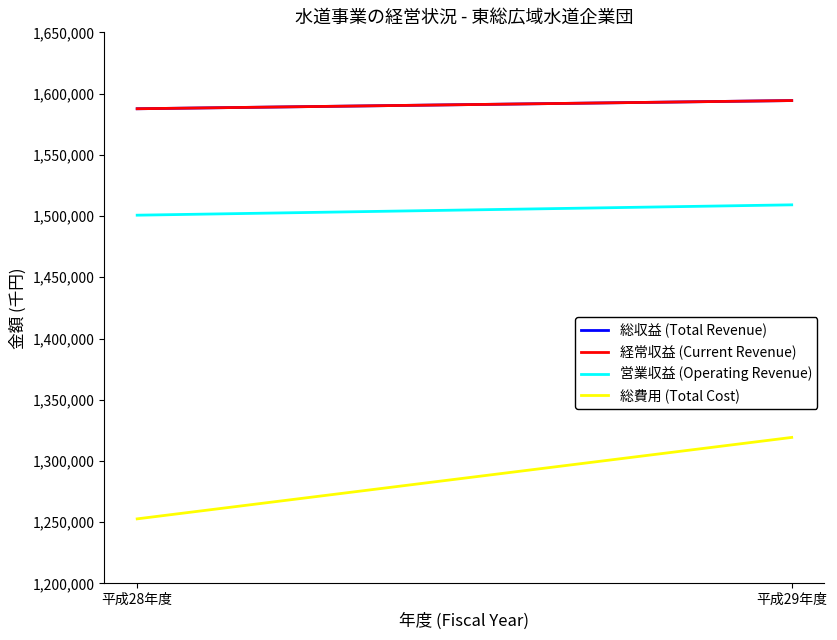

How many data points in 経常収益 (Current Revenue) are less than 1594294?

1